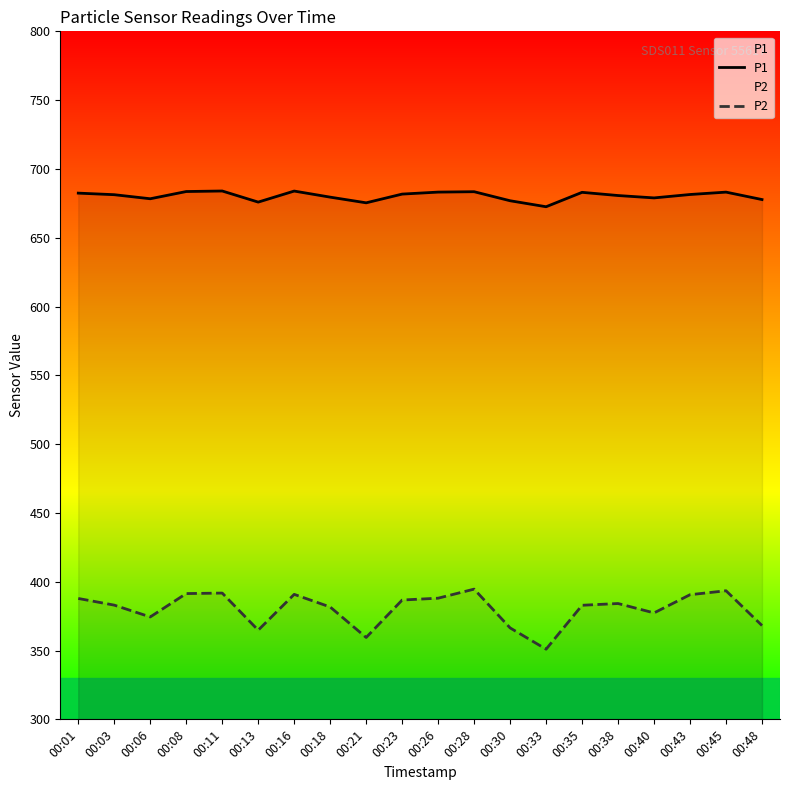

Between 00:26 and 00:38, which is larger?

00:26